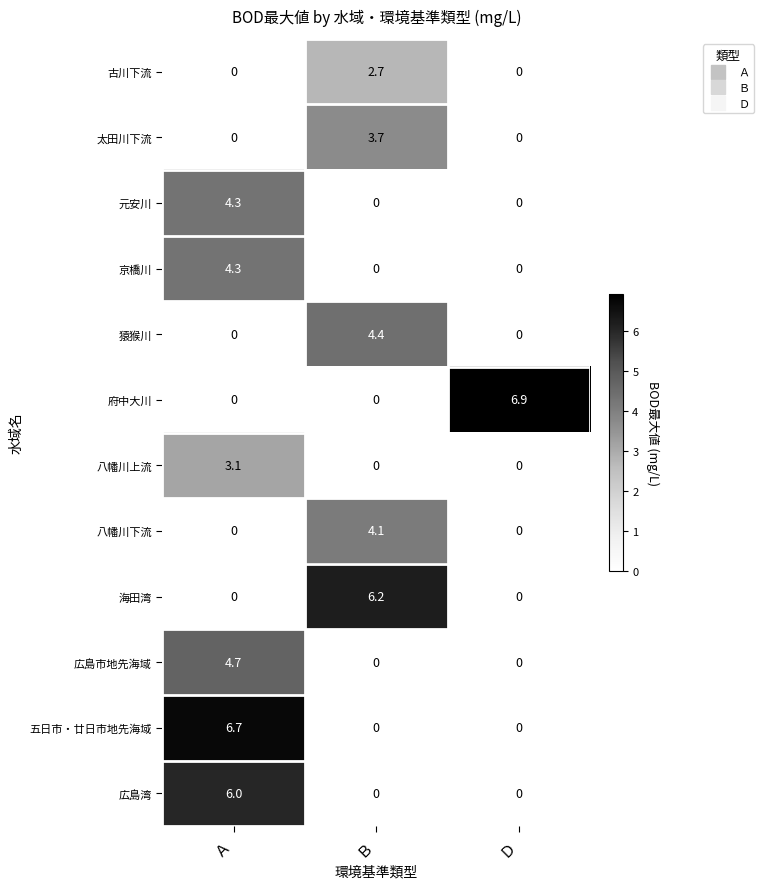

What is the difference between the maximum and minimum values in the 京橋川 series?

4.3